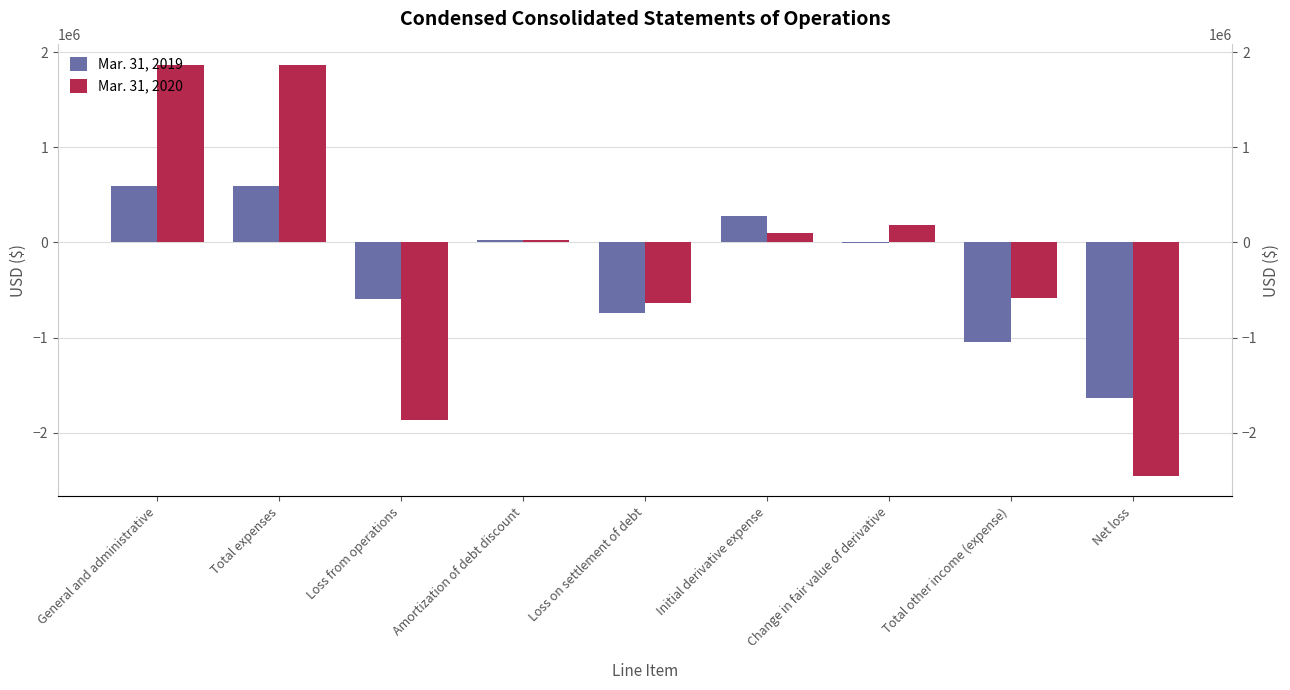

At which category is the sum across all series the highest?

General and administrative